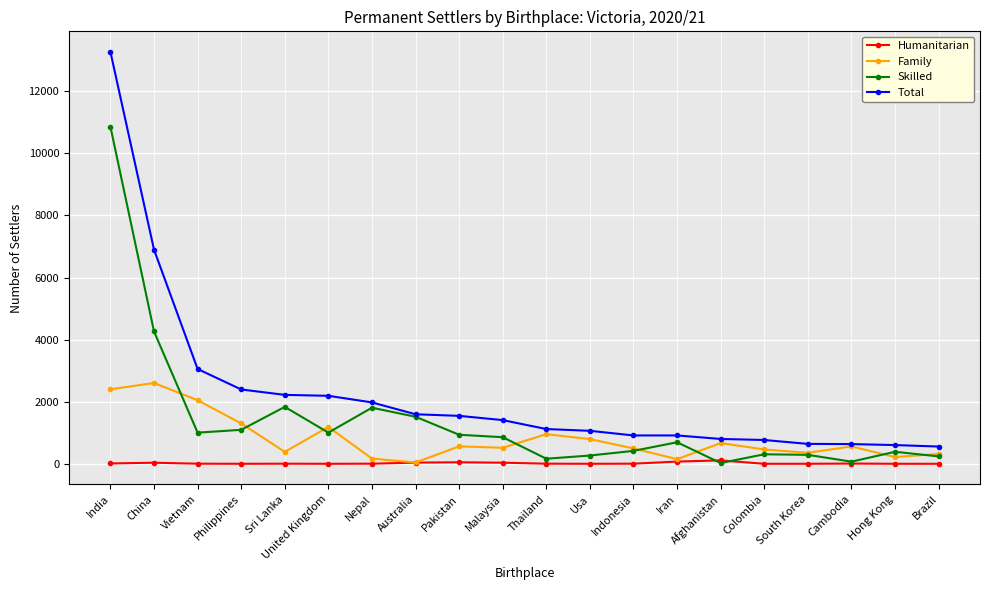

True or false: Skilled has more than 2 points higher than both neighbors.

True